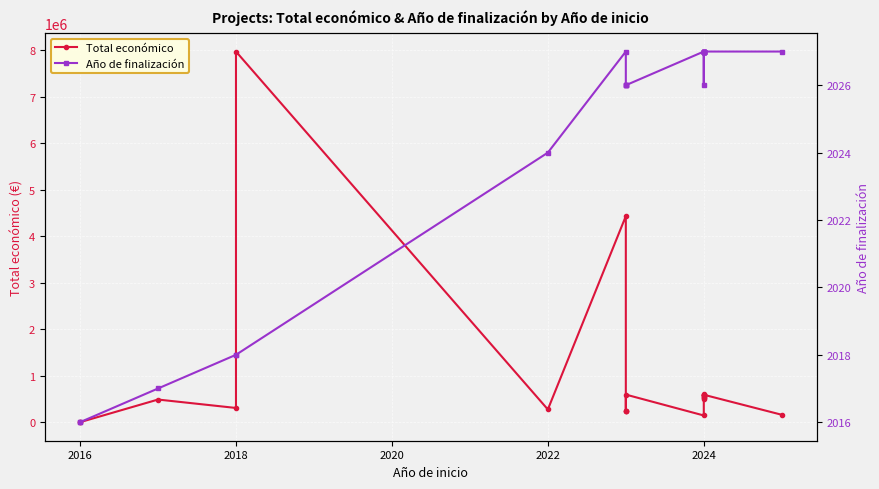

How many distinct data groups are displayed?

2